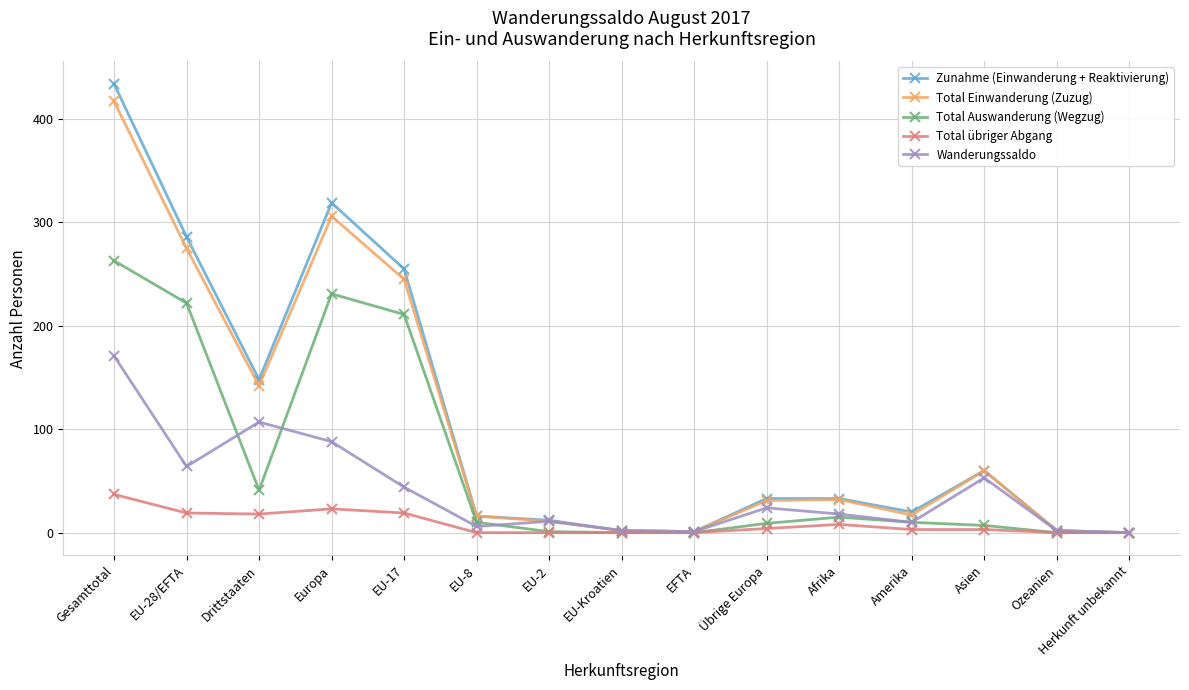

Which series has the largest total across all categories?

Zunahme (Einwanderung + Reaktivierung)